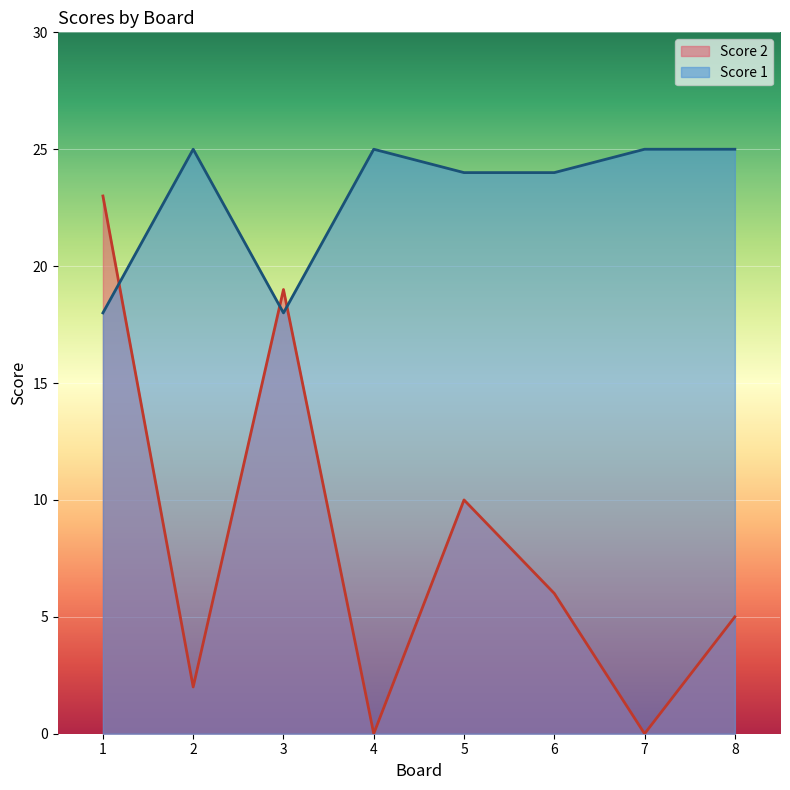

How many interior local peaks does the Score 1 series have?

2